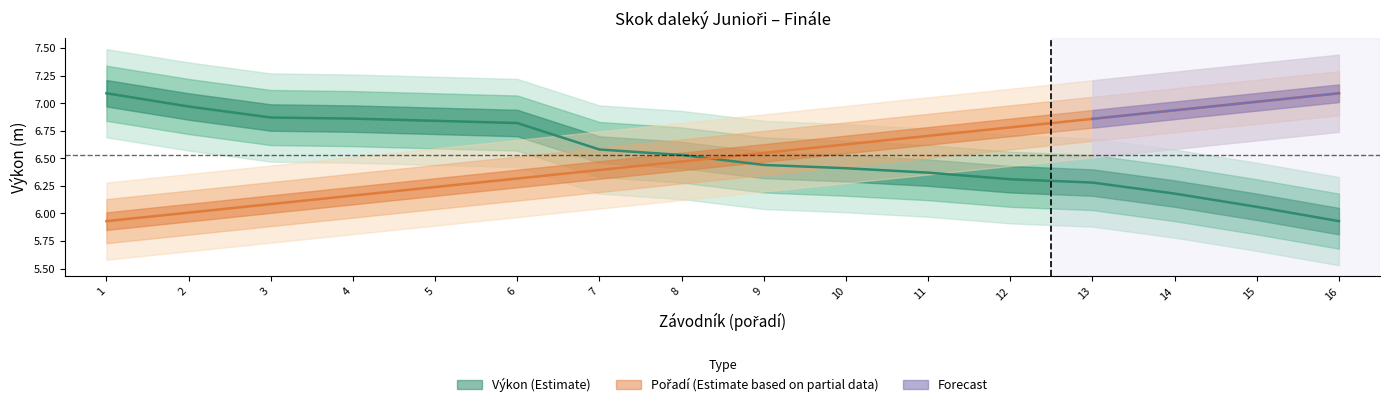

How many lines are shown in the chart?

2